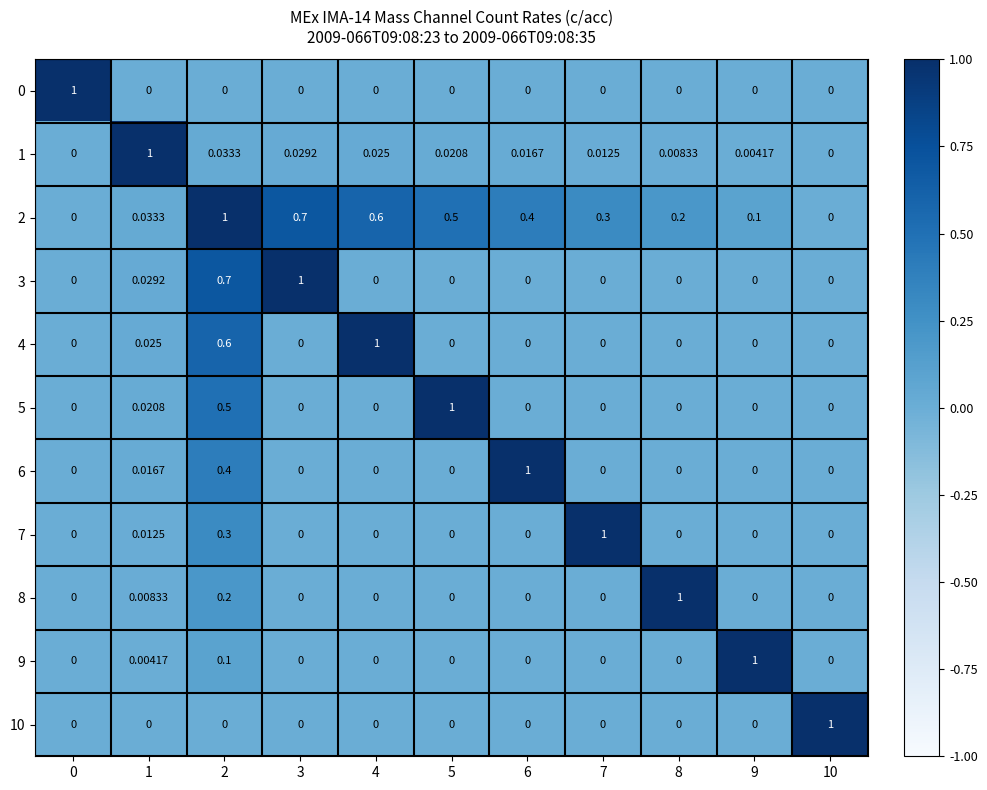

At which category is the sum across all series the highest?

2